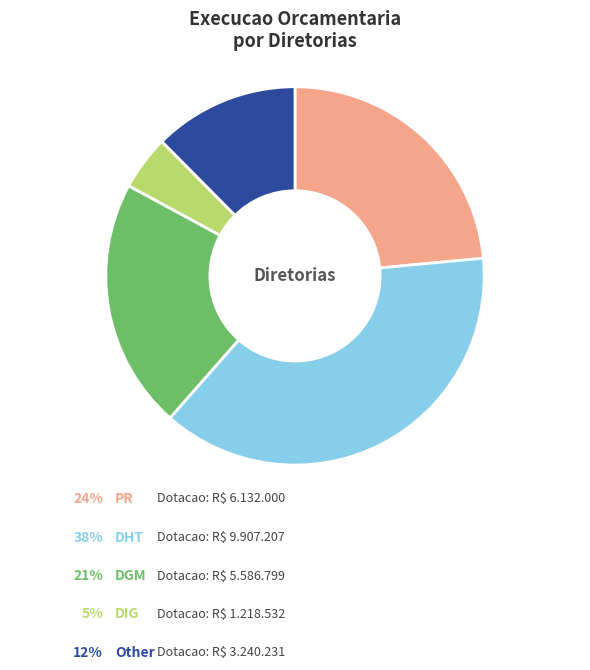

Does any single category account for the majority?

No